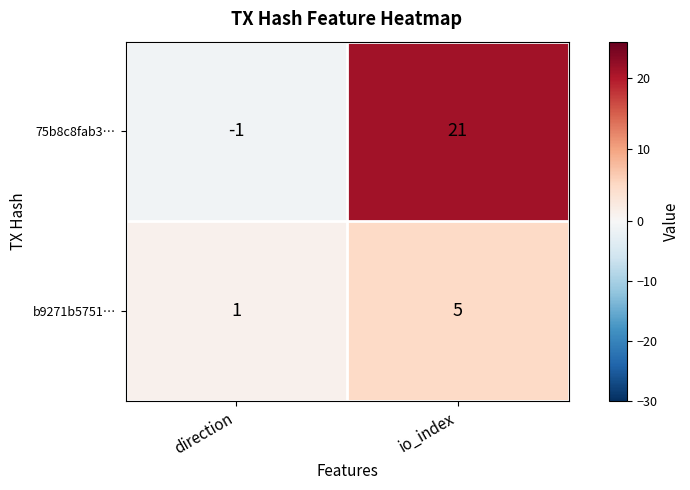

At which label is b9271b5751… closest to 3?

direction